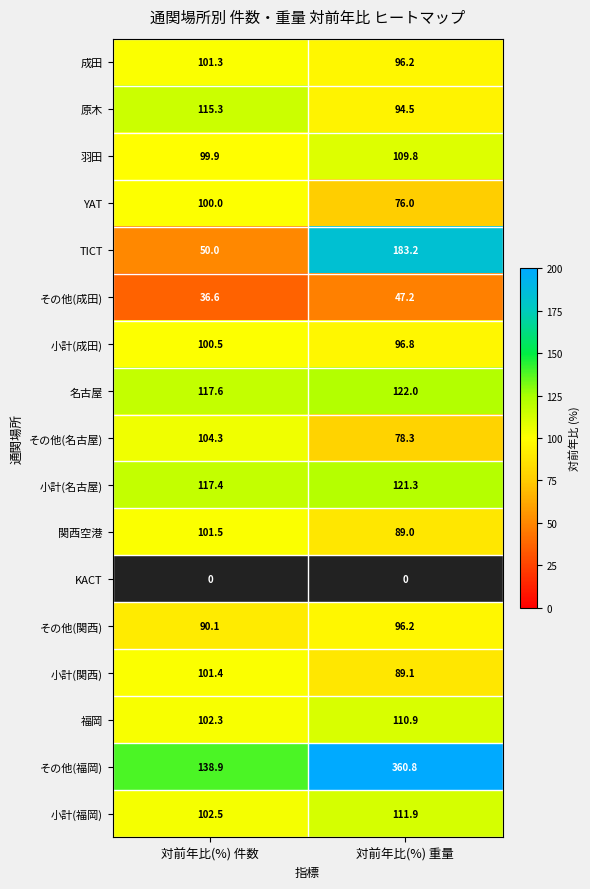

How many distinct data groups are displayed?

17